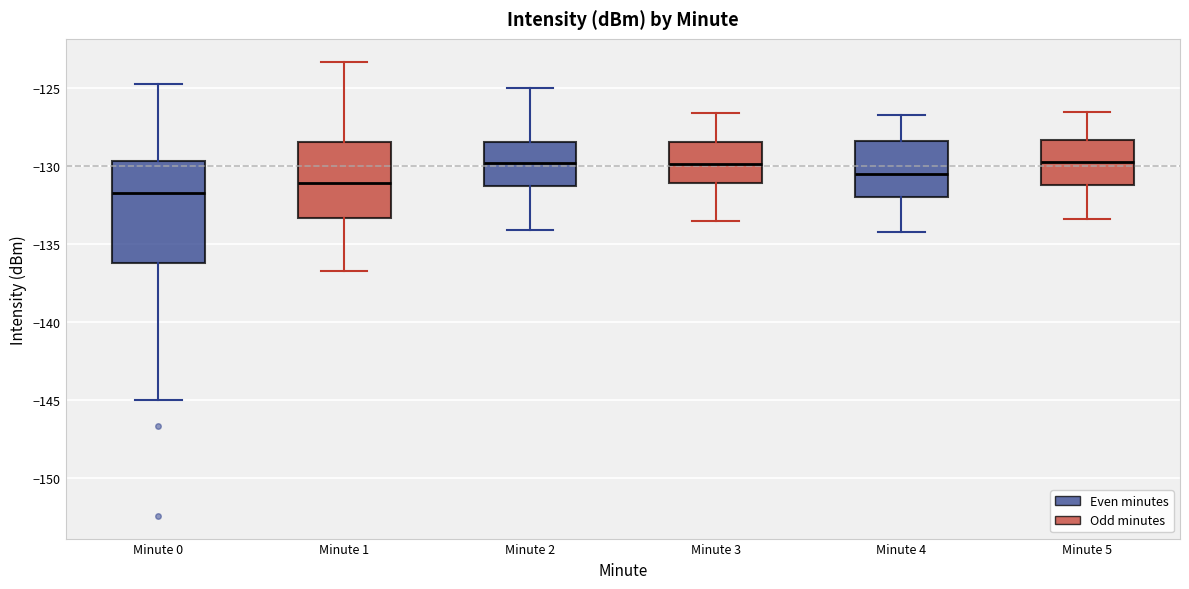

Where does the upper whisker of the box for Minute 5 end on the y-axis? The values are not printed on the chart, so give them approximately, as read against the axis.

-126.5